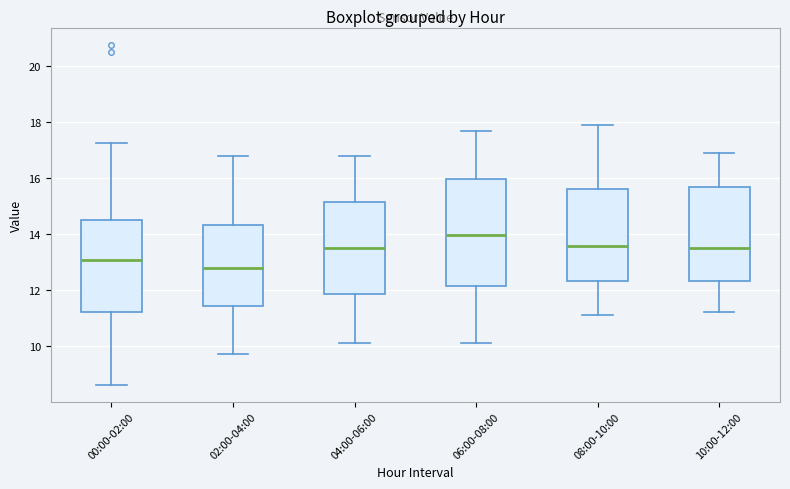

Reading left to right, transcribe this box plot: for each box, give where its median line is, the range the box spans, and where its two whiskers end, as read against the y-axis. The values are not printed on the chart, so give them approximately, as read against the axis.

00:00-02:00: median 13.0, box 11.2 to 14.4, whiskers 8.6 to 17.2
02:00-04:00: median 12.8, box 11.4 to 14.4, whiskers 9.8 to 16.8
04:00-06:00: median 13.6, box 11.8 to 15.2, whiskers 10.2 to 16.8
06:00-08:00: median 14.0, box 12.2 to 16.0, whiskers 10.2 to 17.6
08:00-10:00: median 13.6, box 12.4 to 15.6, whiskers 11.2 to 17.8
10:00-12:00: median 13.6, box 12.4 to 15.6, whiskers 11.2 to 16.8